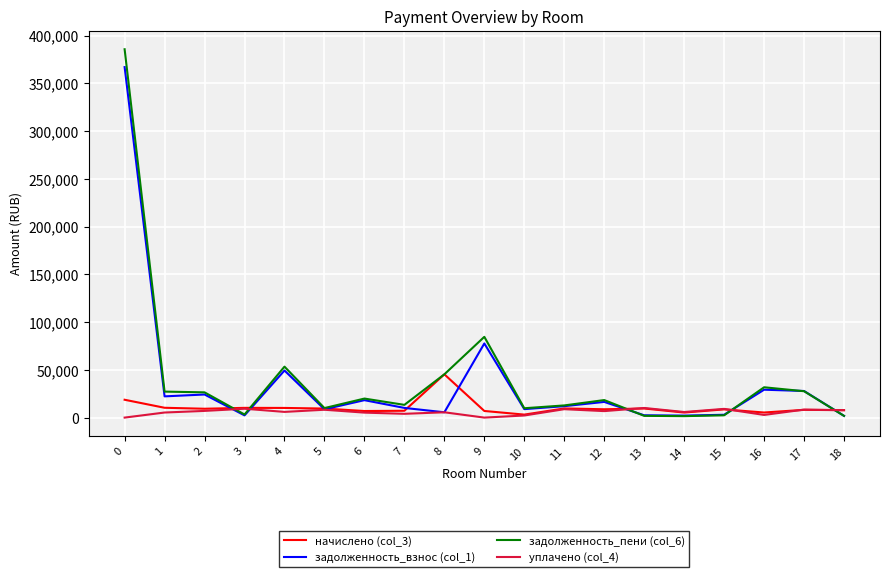

After their last crossing, which series has the higher values: начислено (col_3) or задолженность_пени (col_6)?

начислено (col_3)